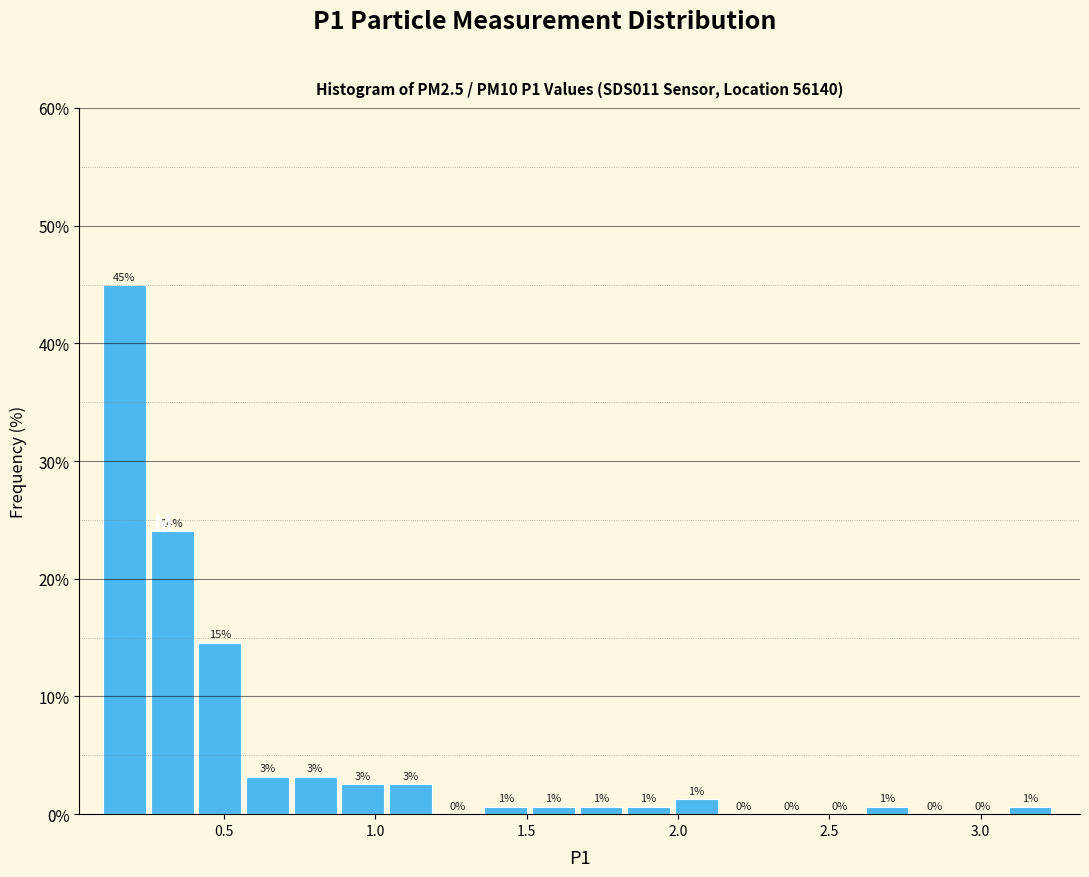

Around what value on the x-axis is the tallest bar? Give the approximate position of its centre, as read against the axis.

0.15